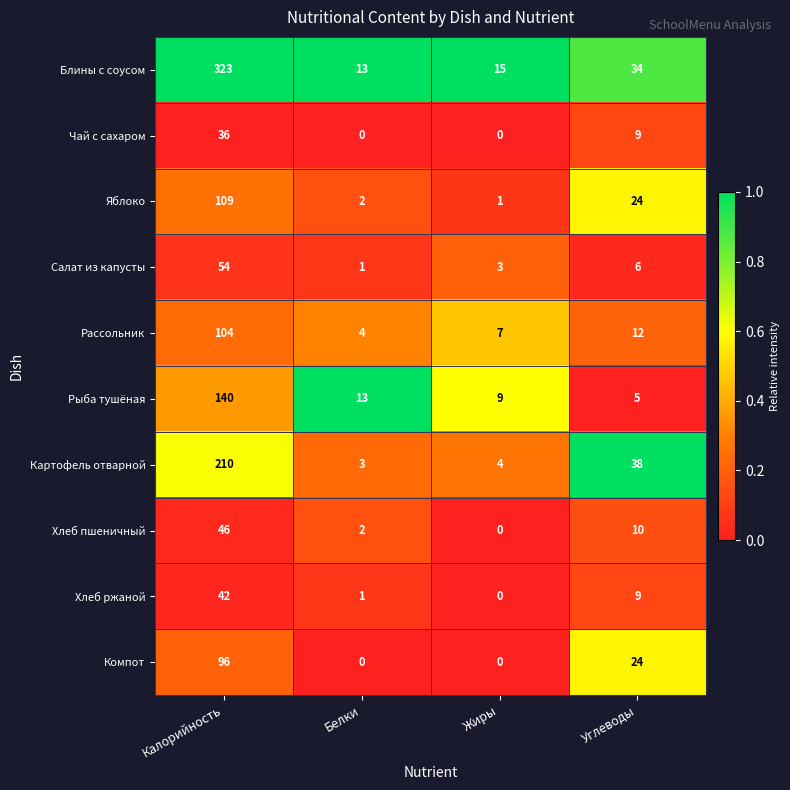

At how many categories does at least one series exceed 0?

4